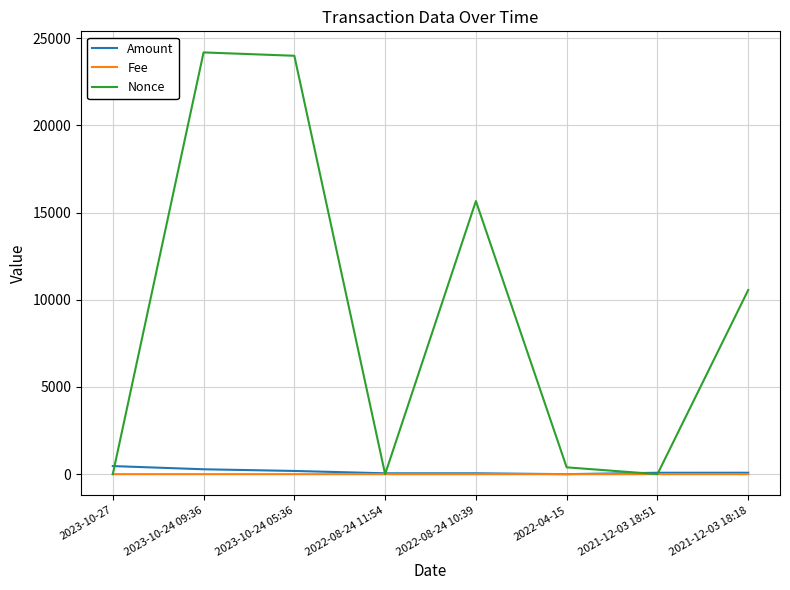

Does the chart have visible grid lines?

Yes